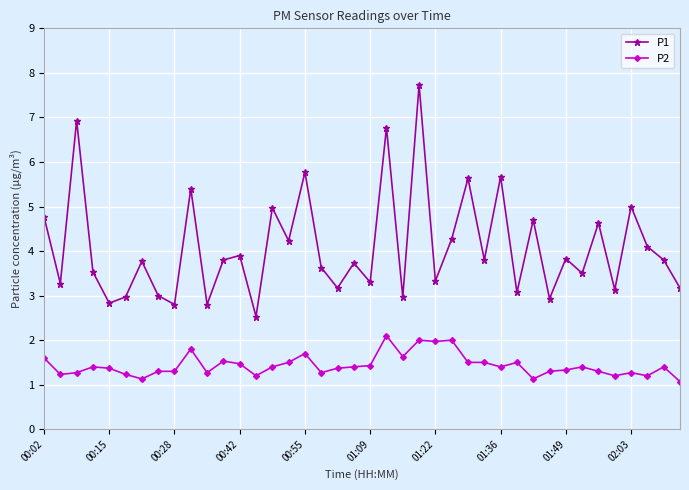

What is the difference between the maximum and minimum values in the P1 series?

5.2